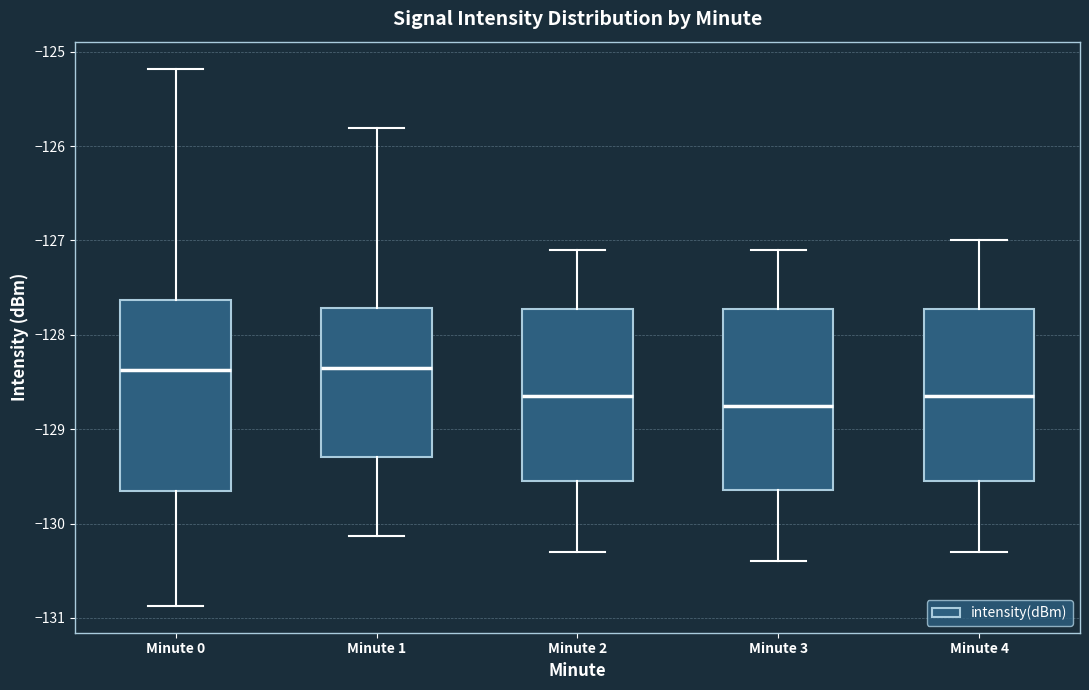

Reading left to right, read every box against the y-axis: the position of its median line, the range the box covers, and the ends of its whiskers. The values are not printed on the chart, so give them approximately, as read against the axis.

Minute 0: median -128.4, box -129.7 to -127.6, whiskers -130.9 to -125.2
Minute 1: median -128.3, box -129.3 to -127.7, whiskers -130.1 to -125.8
Minute 2: median -128.6, box -129.5 to -127.7, whiskers -130.3 to -127.1
Minute 3: median -128.7, box -129.6 to -127.7, whiskers -130.4 to -127.1
Minute 4: median -128.6, box -129.5 to -127.7, whiskers -130.3 to -127.0